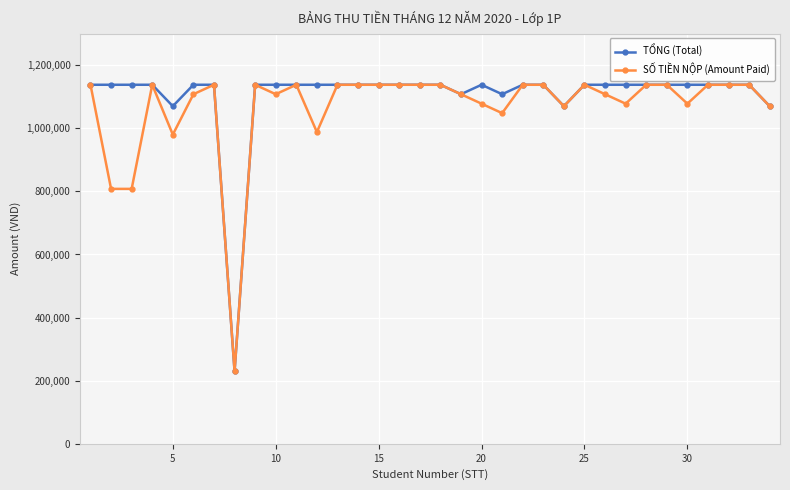

At how many categories does at least one series exceed 1010781?

33